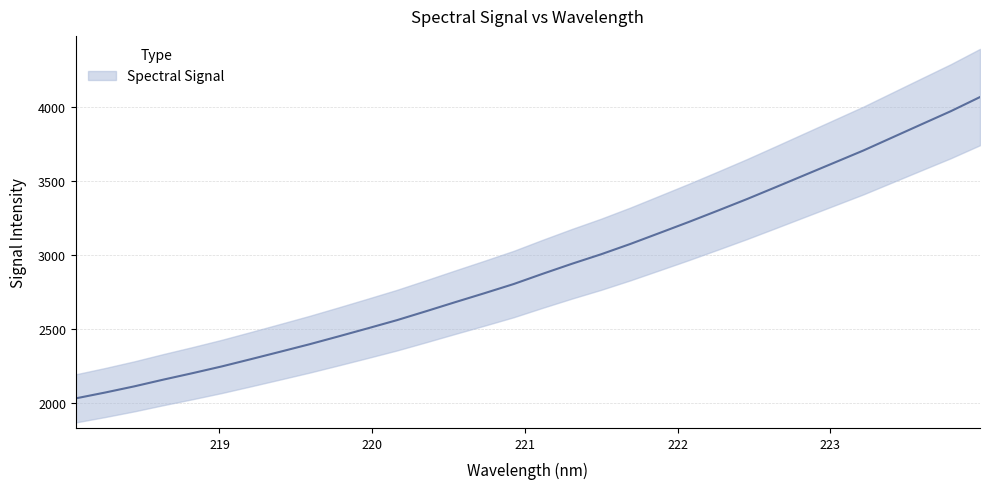

Reading left to right, what are all the values shown in this chart?

218.0596=2030.9	218.2508=2070.2	218.442=2111.9	218.6332=2157.6	218.8244=2201.3	219.0156=2246.7	219.2067=2295.8	219.3979=2345.8	219.589=2396.2	219.7801=2449.5	219.9712=2503.9	220.1623=2559.1	220.3533=2619.4	220.5444=2680.8	220.7354=2741.2	220.9264=2803.0	221.1174=2872.6	221.3083=2940.0	221.4993=3004.2	221.6902=3073.6	221.8812=3147.5	222.0721=3221.8	222.263=3298.7	222.4538=3376.7	222.6447=3458.2	222.8355=3540.5	223.0264=3622.8	223.2172=3705.2	223.408=3793.9	223.5987=3882.5	223.7895=3970.6	223.9802=4066.0